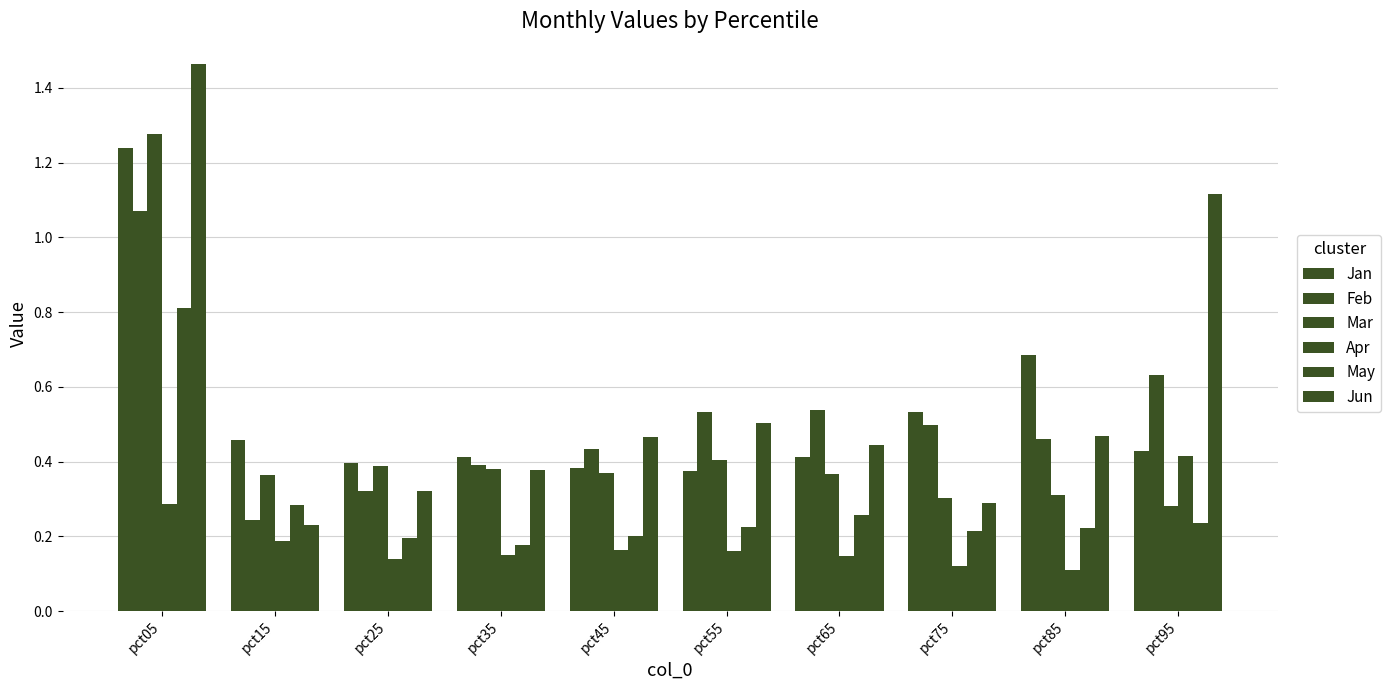

Reading left to right, list all the values displayed in this chart.

Jan: pct05=1.2	pct15=0.5	pct25=0.4	pct35=0.4	pct45=0.4	pct55=0.4	pct65=0.4	pct75=0.5	pct85=0.7	pct95=0.4
Feb: pct05=1.1	pct15=0.2	pct25=0.3	pct35=0.4	pct45=0.4	pct55=0.5	pct65=0.5	pct75=0.5	pct85=0.5	pct95=0.6
Mar: pct05=1.3	pct15=0.4	pct25=0.4	pct35=0.4	pct45=0.4	pct55=0.4	pct65=0.4	pct75=0.3	pct85=0.3	pct95=0.3
Apr: pct05=0.3	pct15=0.2	pct25=0.1	pct35=0.2	pct45=0.2	pct55=0.2	pct65=0.1	pct75=0.1	pct85=0.1	pct95=0.4
May: pct05=0.8	pct15=0.3	pct25=0.2	pct35=0.2	pct45=0.2	pct55=0.2	pct65=0.3	pct75=0.2	pct85=0.2	pct95=0.2
Jun: pct05=1.5	pct15=0.2	pct25=0.3	pct35=0.4	pct45=0.5	pct55=0.5	pct65=0.4	pct75=0.3	pct85=0.5	pct95=1.1